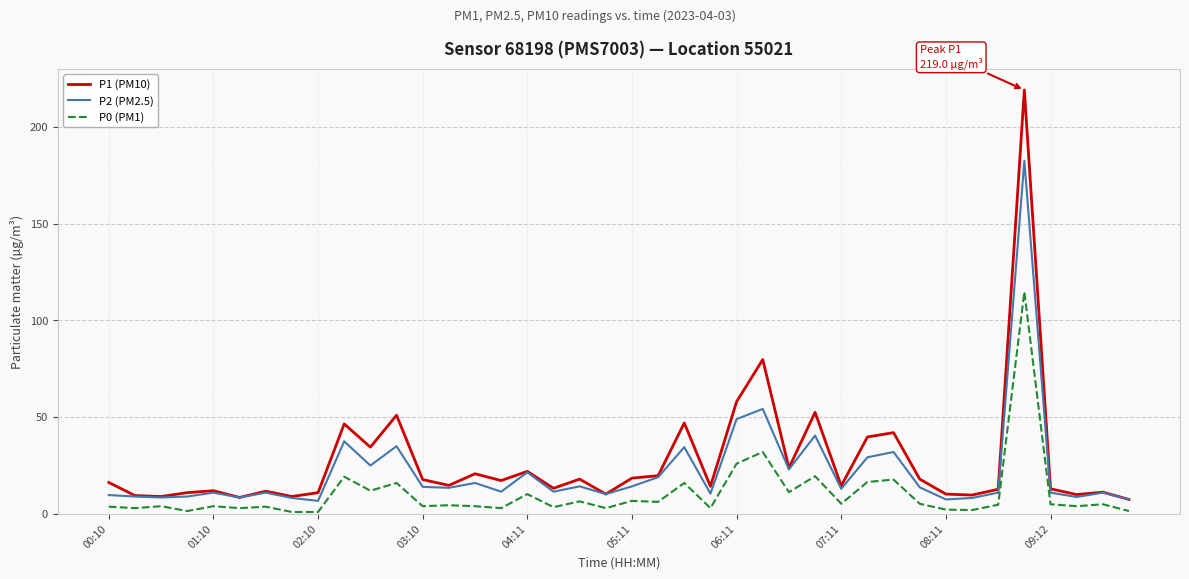

What is the highest value of the P1 (PM10) series?

219.0